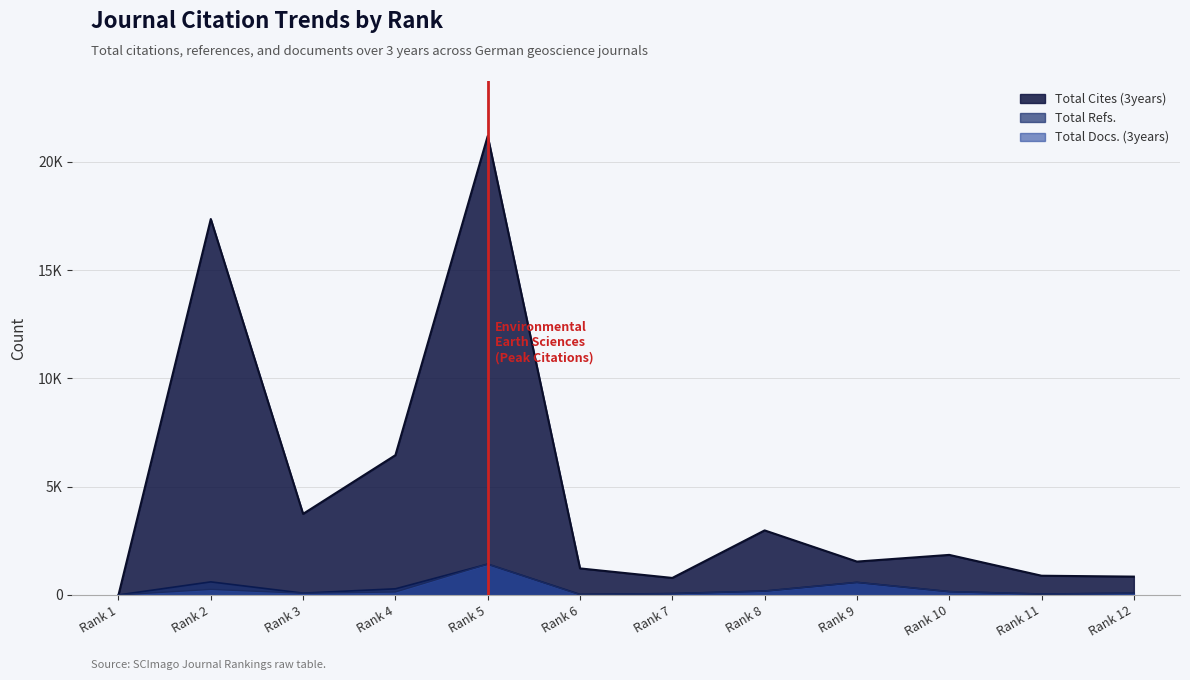

Between Rank 3 and Rank 11, which is larger?

Rank 3